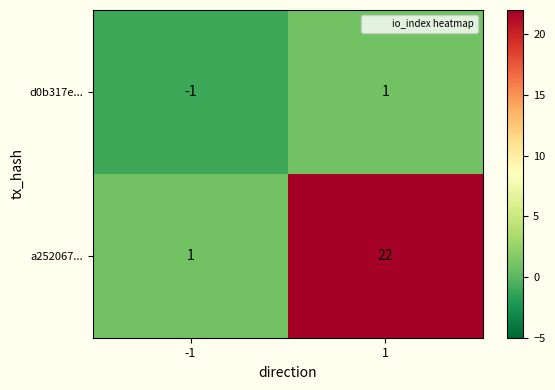

What is the sum of the a252067... values at 1 and -1?

23